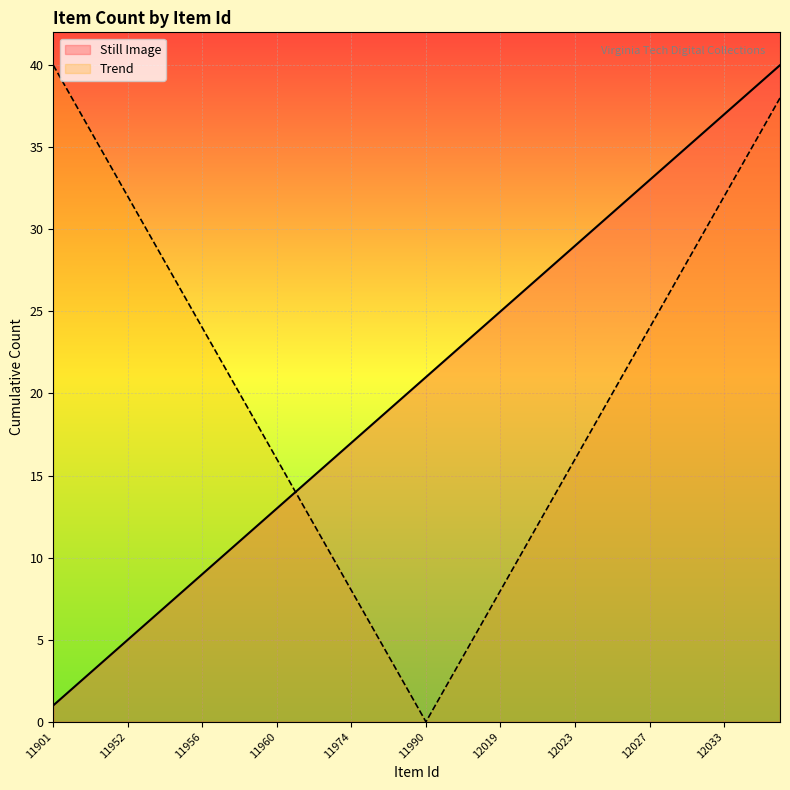

What is the spread (max minus min) of values at 12027?

9